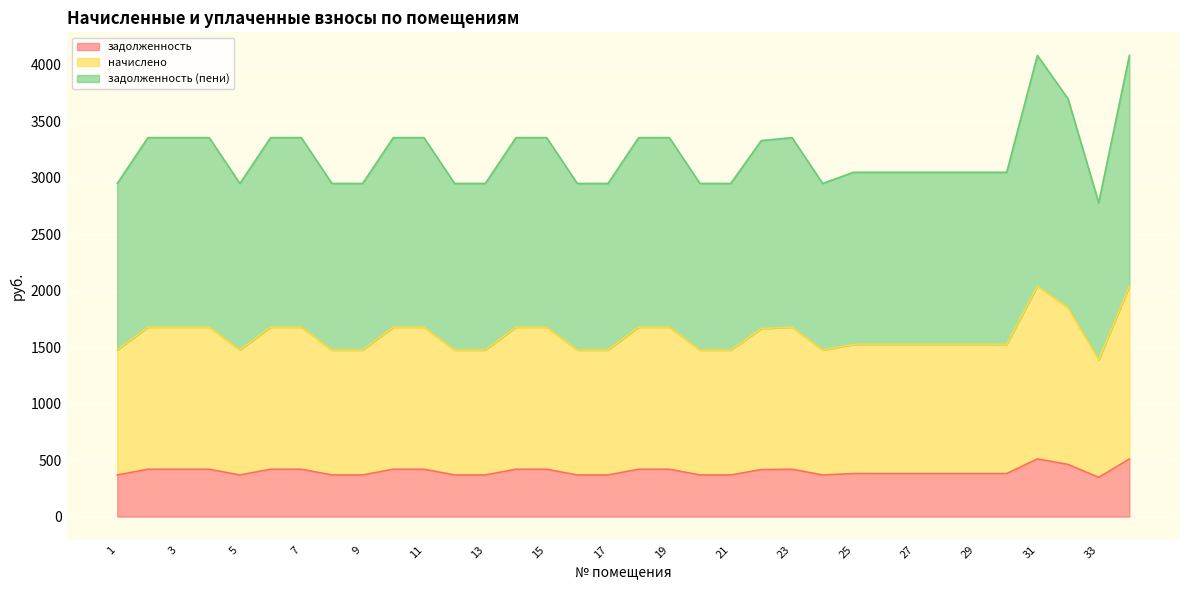

What is the value of the задолженность (пени) point at the 21st from the left?

2948.4